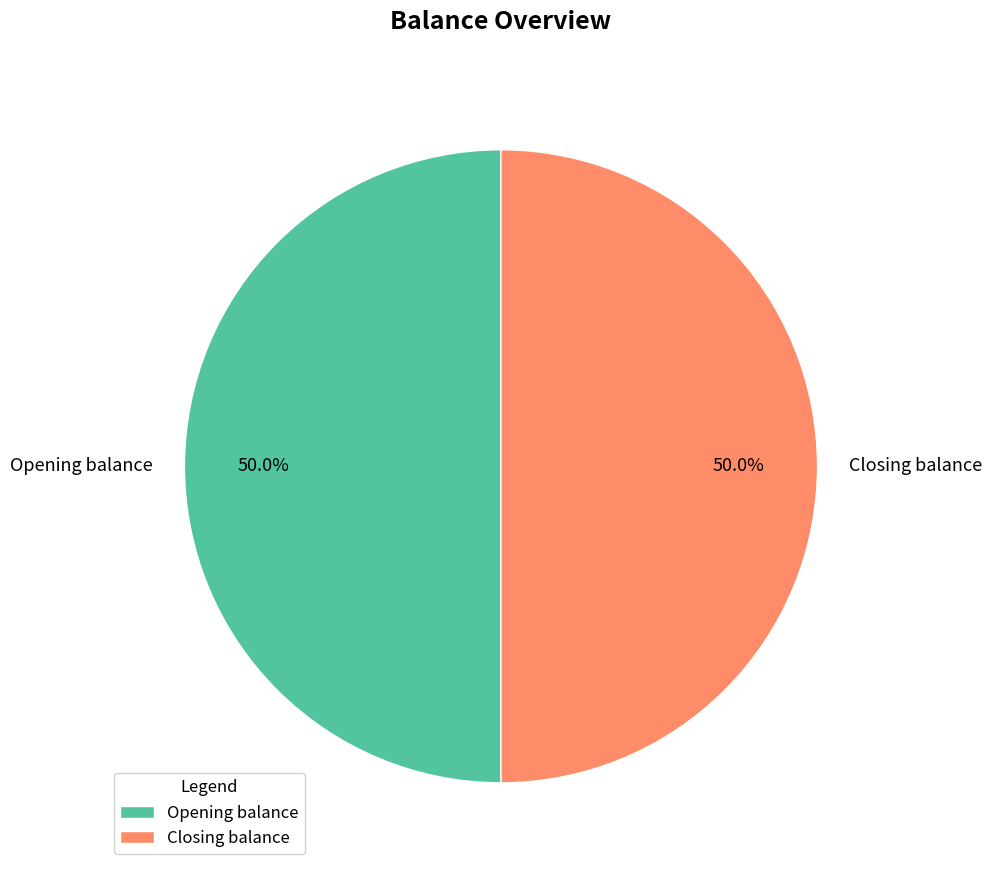

What is the total percentage of Opening balance and Closing balance?

100.0%